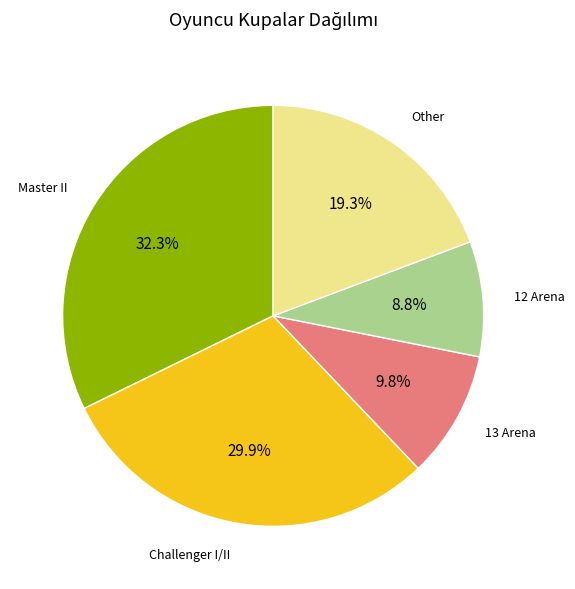

Is there any slice that represents more than half of the pie?

No